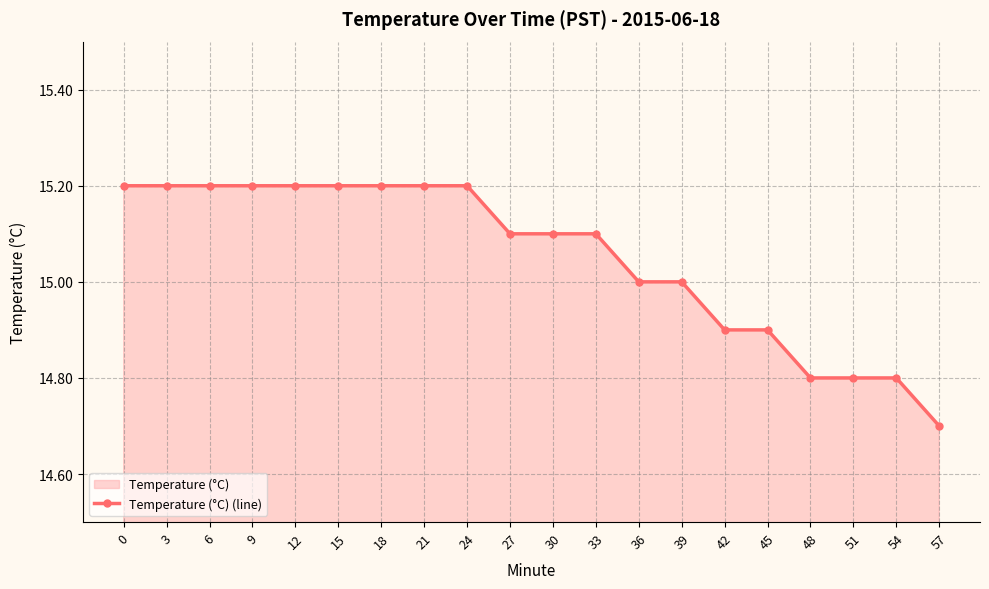

List the labels in order of value, smallest first.

57, 48, 51, 54, 42, 45, 36, 39, 27, 30, 33, 0, 3, 6, 9, 12, 15, 18, 21, 24